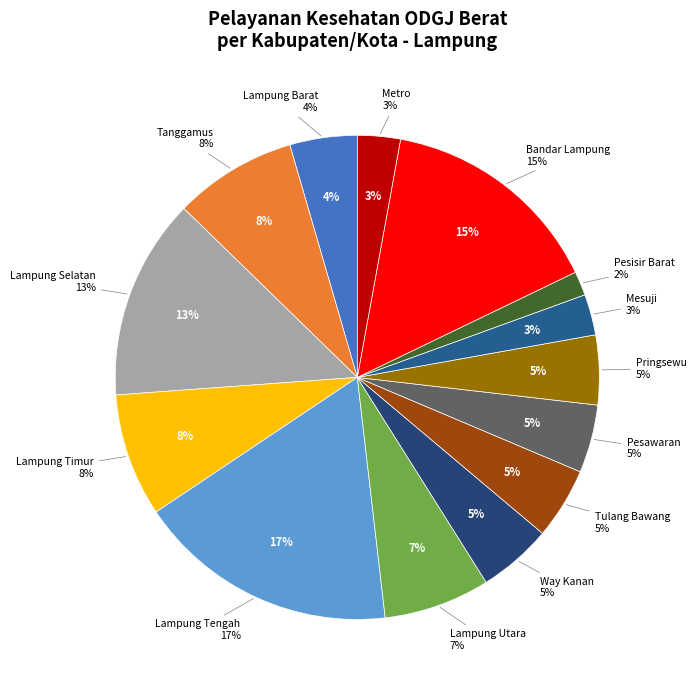

Is there a majority slice in this chart?

No